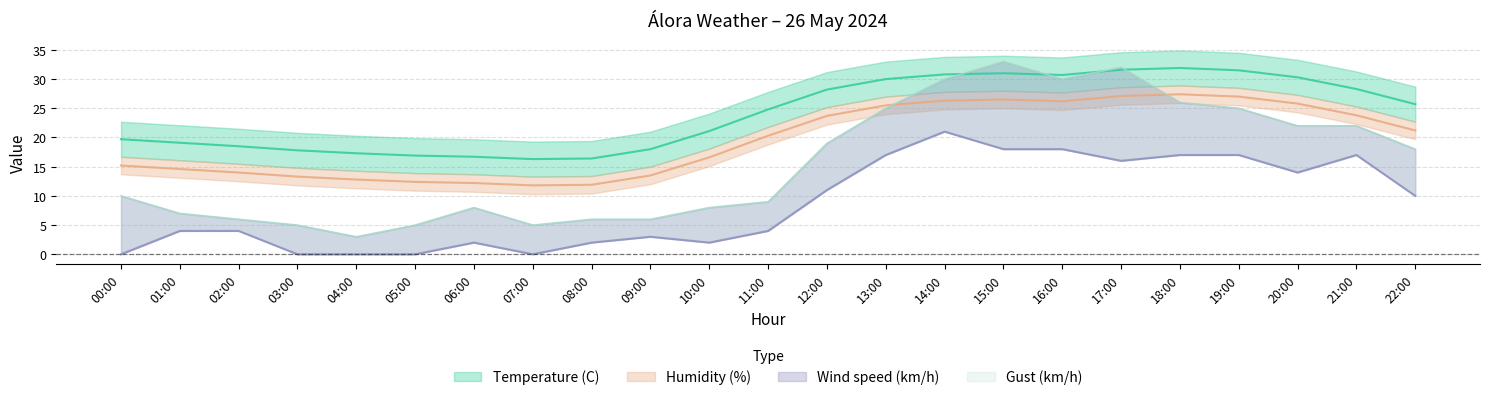

Between 17:00 and 21:00, which series saw the biggest shift?

Gust (km/h)